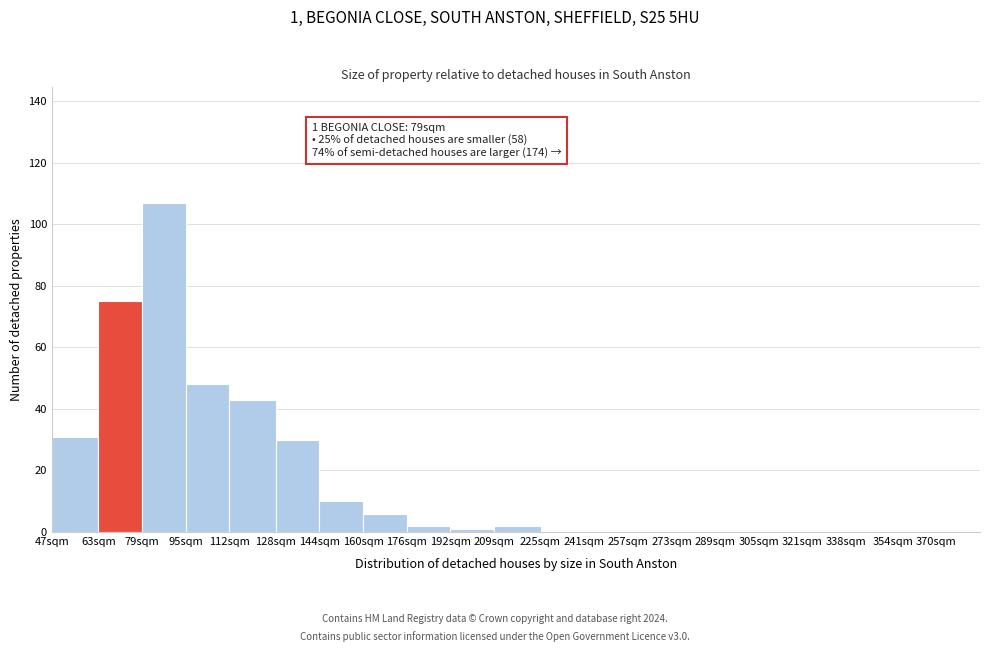

Reading left to right, transcribe all the data shown in this chart.

47sqm=31	63sqm=75	79sqm=107	95sqm=48	112sqm=43	128sqm=30	144sqm=10	160sqm=6	176sqm=2	192sqm=1	209sqm=2	225sqm=0	241sqm=0	257sqm=0	273sqm=0	289sqm=0	305sqm=0	321sqm=0	338sqm=0	354sqm=0	370sqm=0